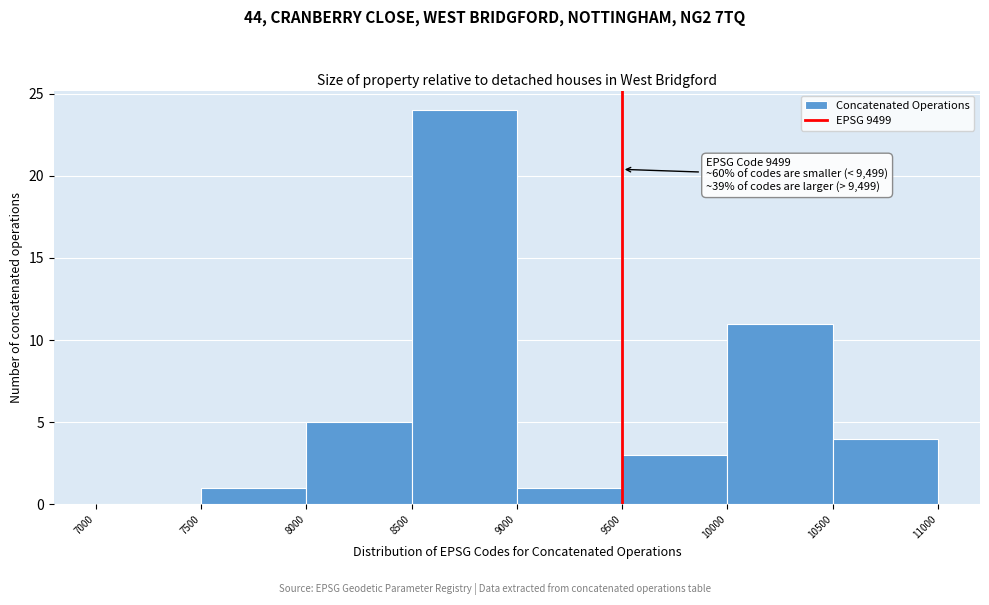

Over which range of the x-axis is the bar tallest?

8500 to 9000